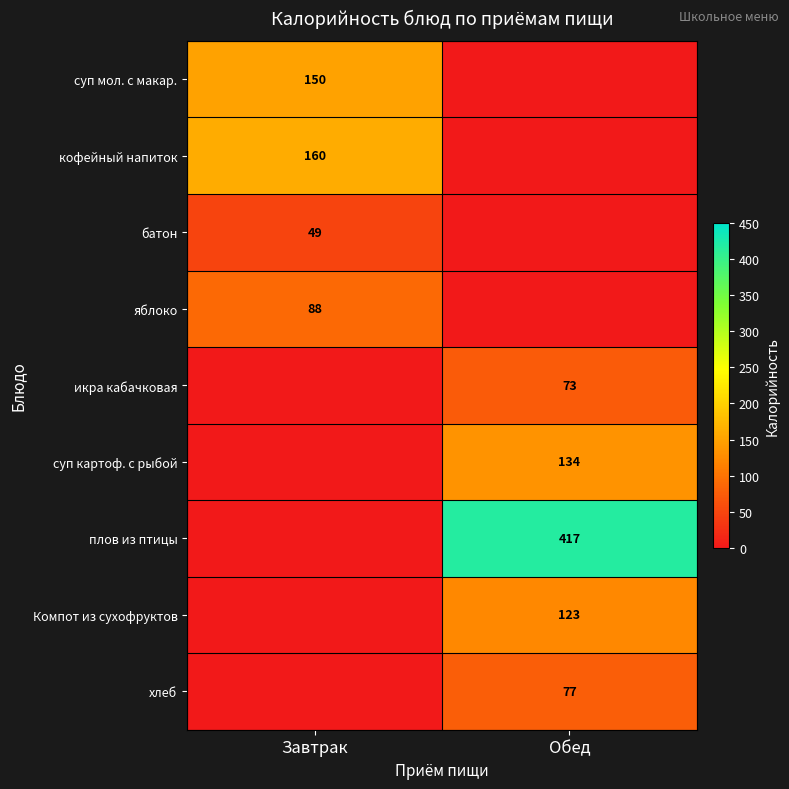

Count the number of data series in this chart.

9